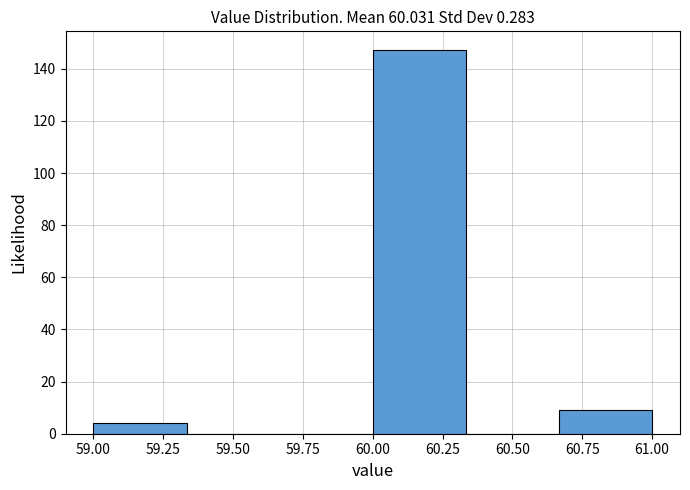

What is the height of the bar covering 60.65 to 61.00 on the x-axis? Neither the bar edges nor the heights are printed on the chart, so give them approximately, as read against the axes.

10